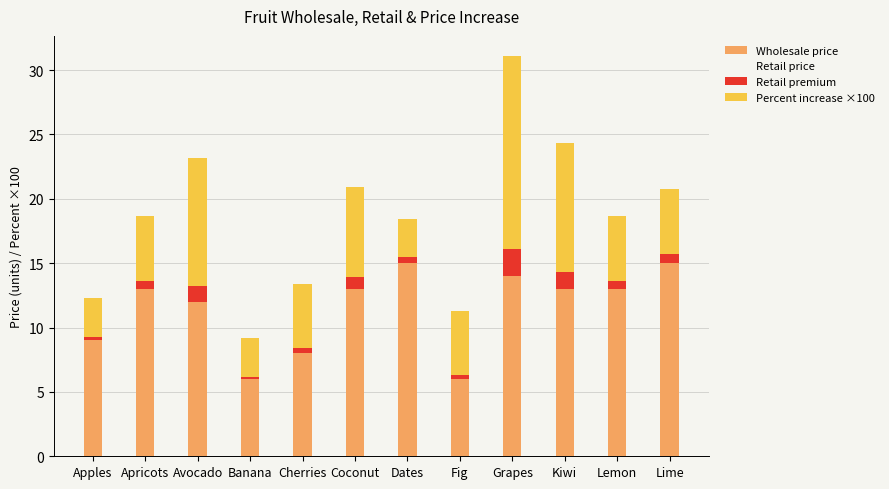

Reading left to right, extract all data points from this chart.

Wholesale price: Apples=9.0	Apricots=13.0	Avocado=12.0	Banana=6.0	Cherries=8.0	Coconut=13.0	Dates=15.0	Fig=6.0	Grapes=14.0	Kiwi=13.0	Lemon=13.0	Lime=15.0
Retail price: Apples=9.3	Apricots=13.7	Avocado=13.2	Banana=6.2	Cherries=8.4	Coconut=13.9	Dates=15.4	Fig=6.3	Grapes=16.1	Kiwi=14.3	Lemon=13.7	Lime=15.8
Wholesale price base: Apples=9.0	Apricots=13.0	Avocado=12.0	Banana=6.0	Cherries=8.0	Coconut=13.0	Dates=15.0	Fig=6.0	Grapes=14.0	Kiwi=13.0	Lemon=13.0	Lime=15.0
Retail premium: Apples=0.3	Apricots=0.7	Avocado=1.2	Banana=0.2	Cherries=0.4	Coconut=0.9	Dates=0.4	Fig=0.3	Grapes=2.1	Kiwi=1.3	Lemon=0.7	Lime=0.8
Percent increase ×100: Apples=3.0	Apricots=5.0	Avocado=10.0	Banana=3.0	Cherries=5.0	Coconut=7.0	Dates=3.0	Fig=5.0	Grapes=15.0	Kiwi=10.0	Lemon=5.0	Lime=5.0